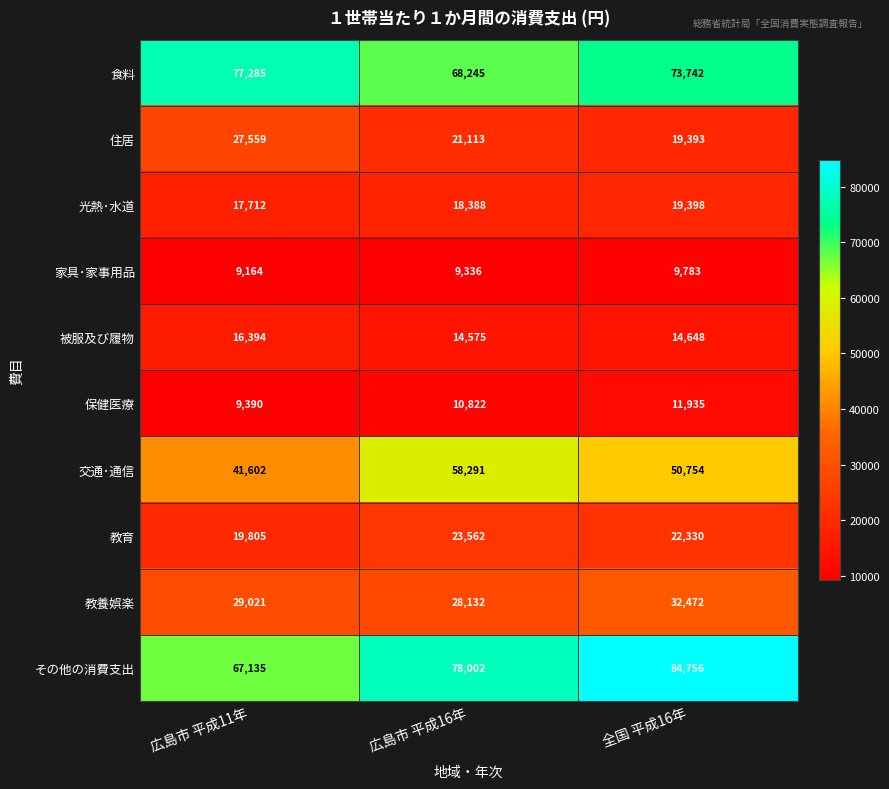

What is the total value across all series at 広島市 平成11年?

315067